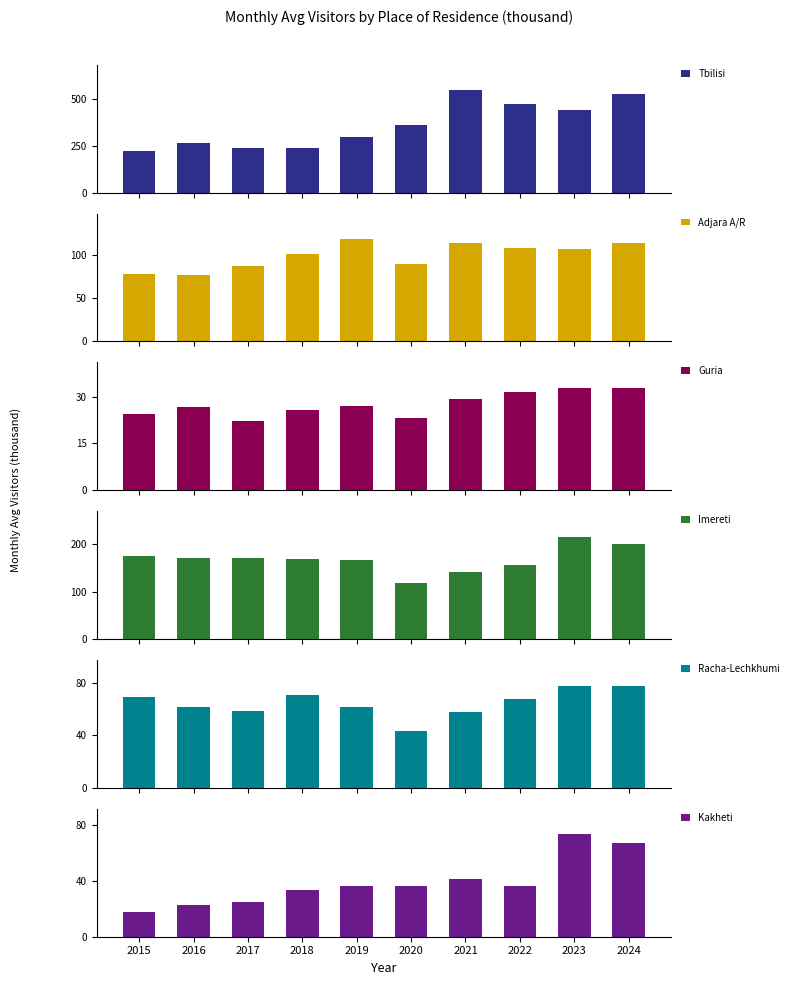

Which series has the largest range (max minus min)?

Tbilisi